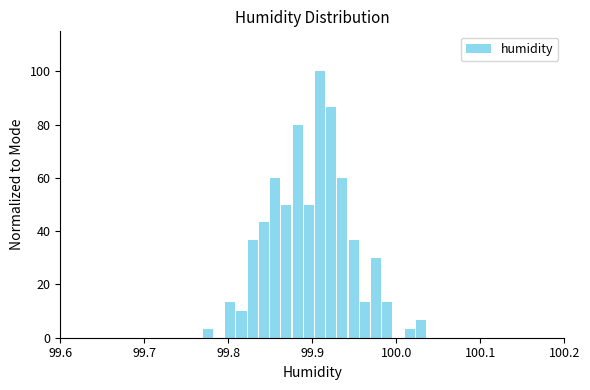

Around what value on the x-axis is the tallest bar? Give the approximate position of its centre, as read against the axis.

99.91